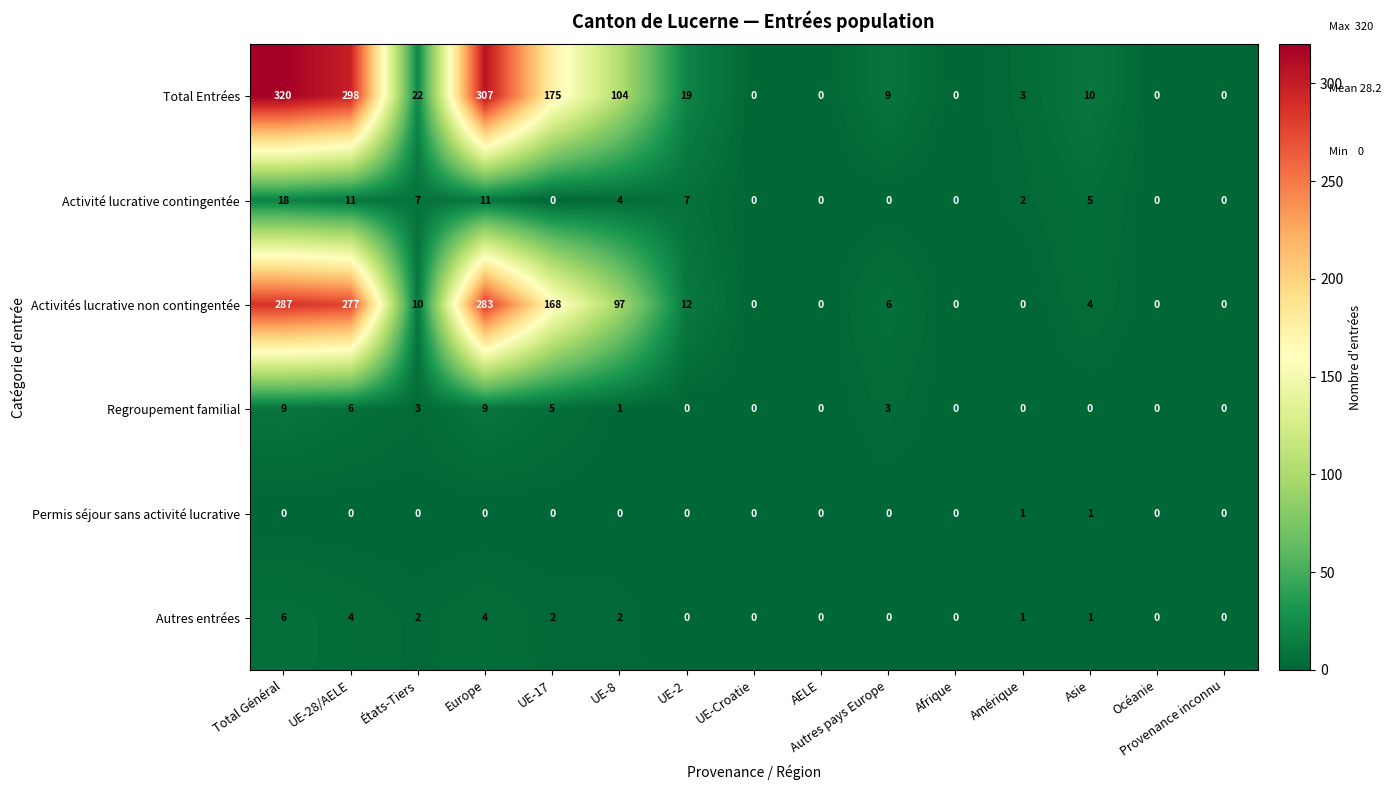

Read the Activité lucrative contingentée value at Total Général.

18